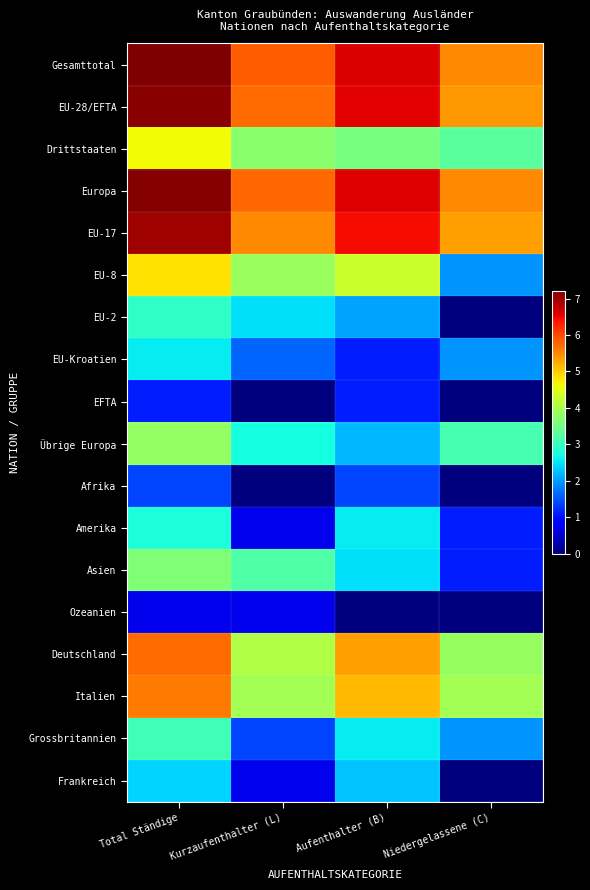

Which has a higher value, Niedergelassene (C) or Aufenthalter (B)?

Aufenthalter (B)